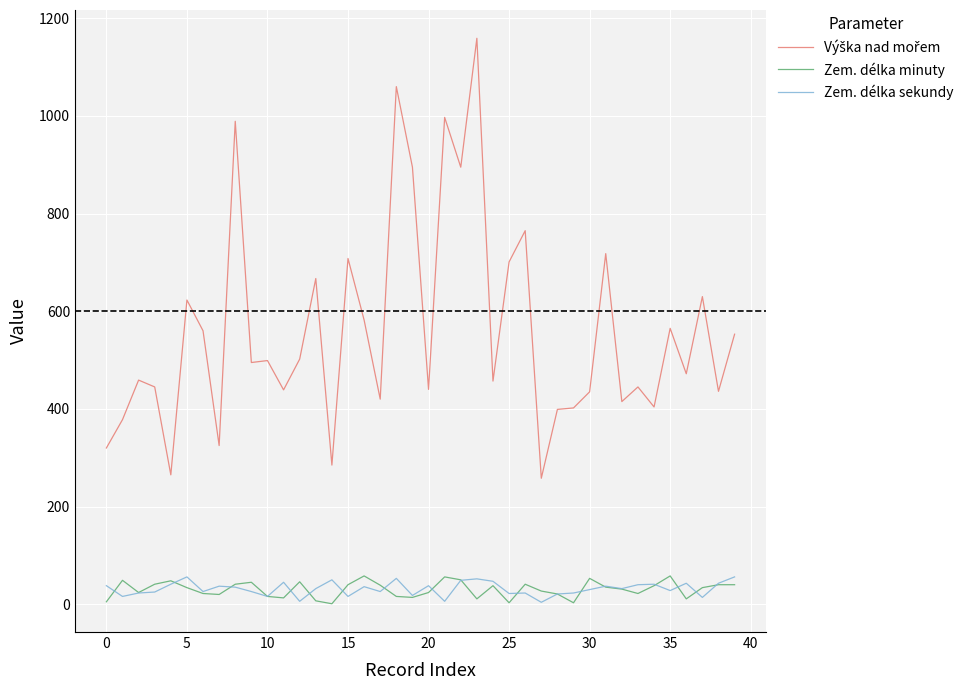

True or false: Zem. délka minuty and Výška nad mořem intersect in this chart.

False